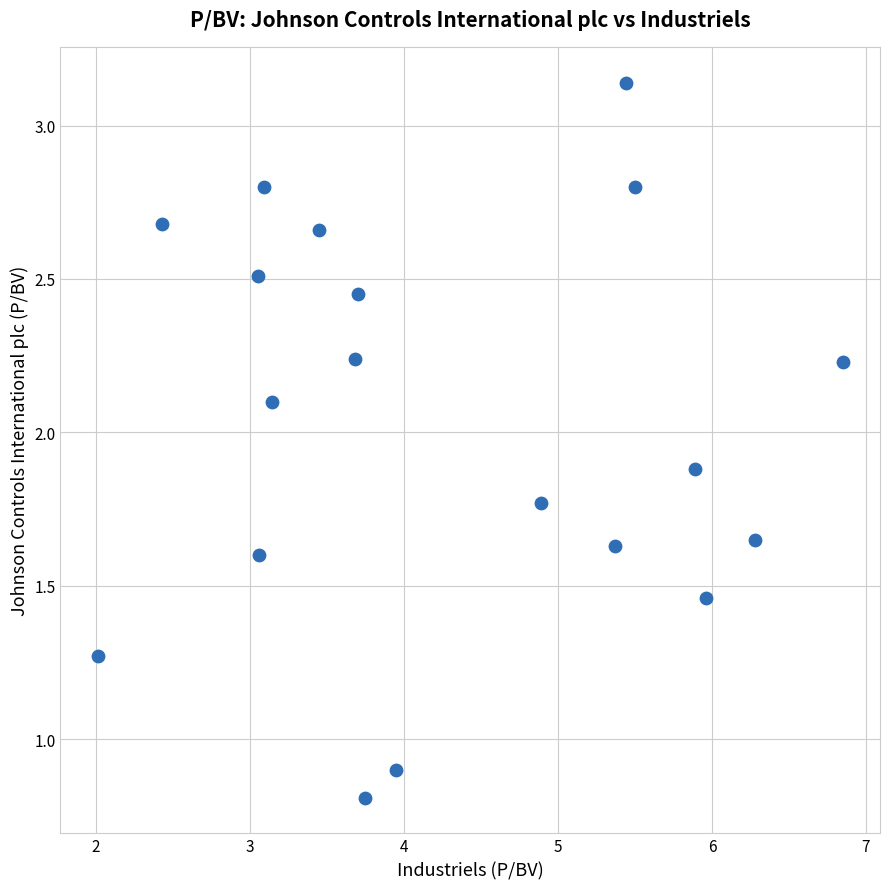

What Y value in the scatter plot is closest to 1?

0.9